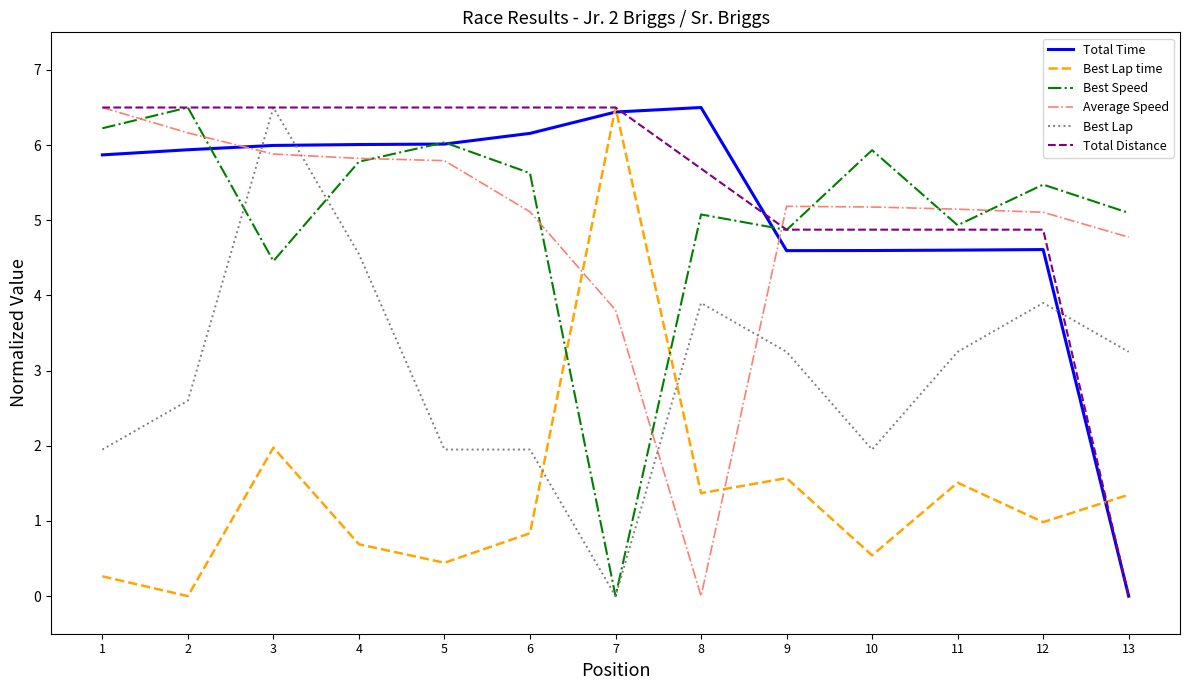

What is the highest value of the Total Distance series?

6.5